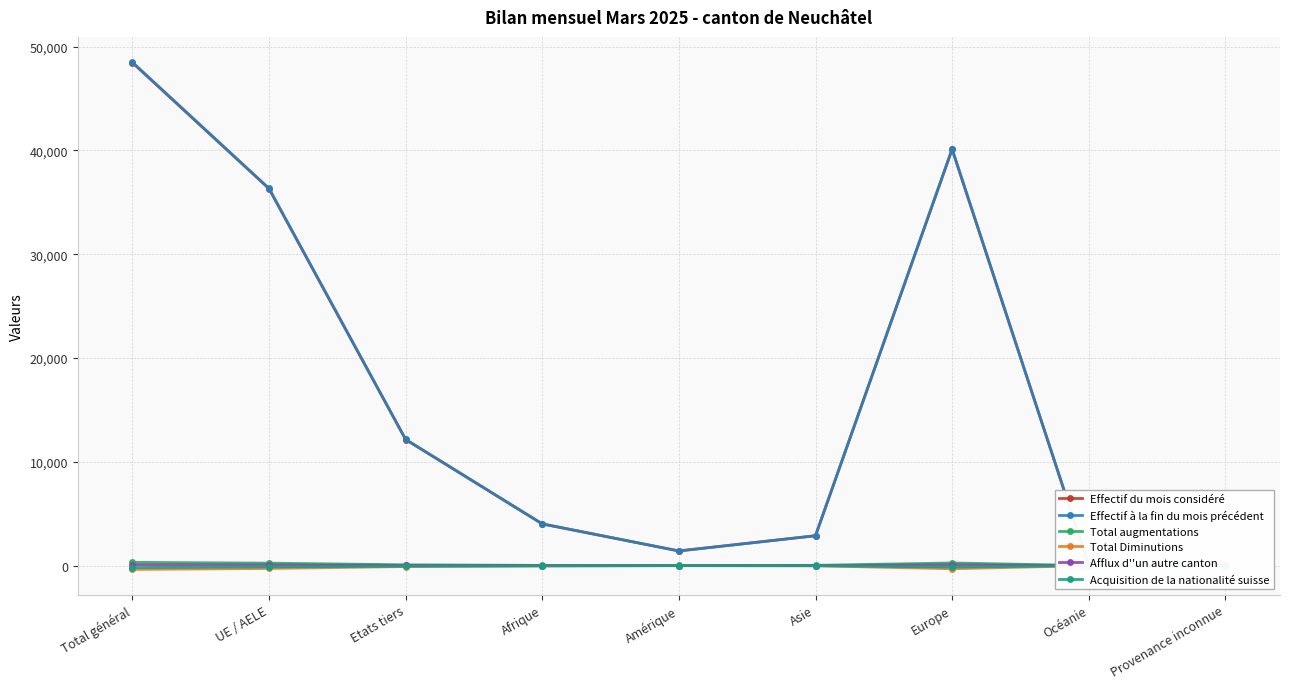

Which series has the largest range (max minus min)?

Effectif à la fin du mois précédent